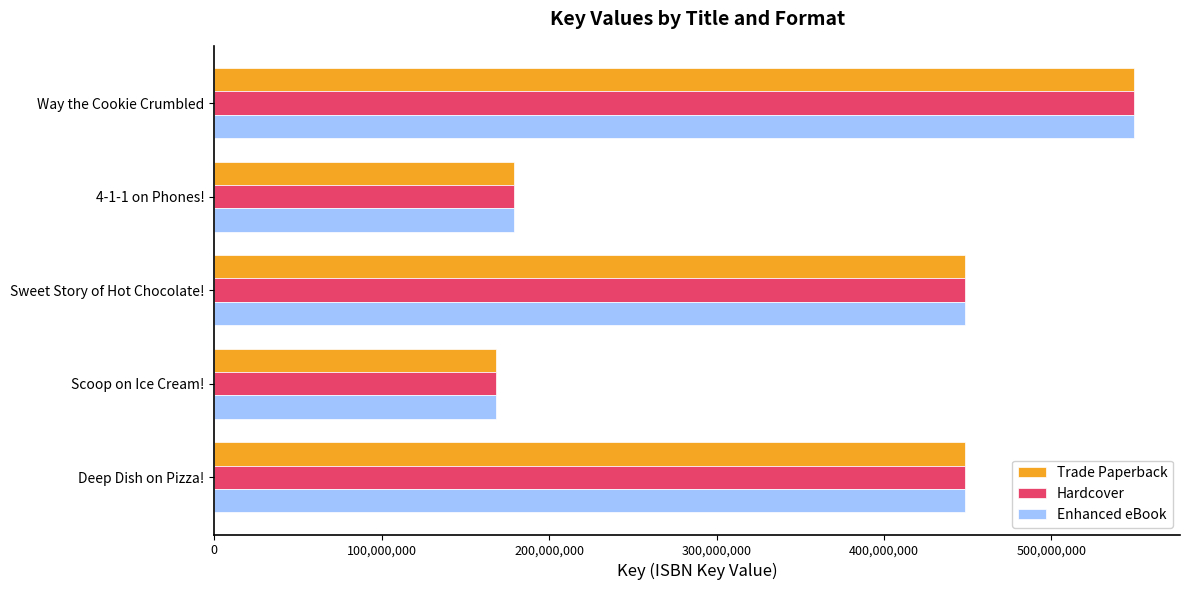

True or false: Enhanced eBook has a value of 448246000 at Sweet Story of Hot Chocolate!.

True